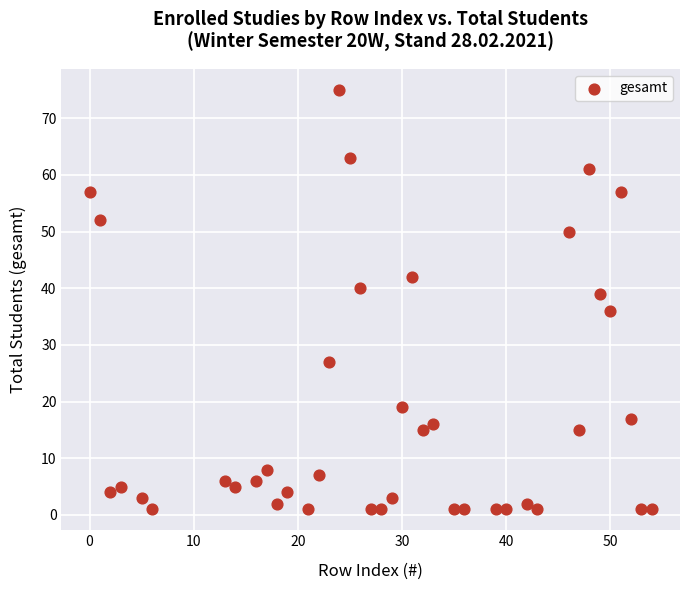

What is the range of Y values (max minus min)?

74